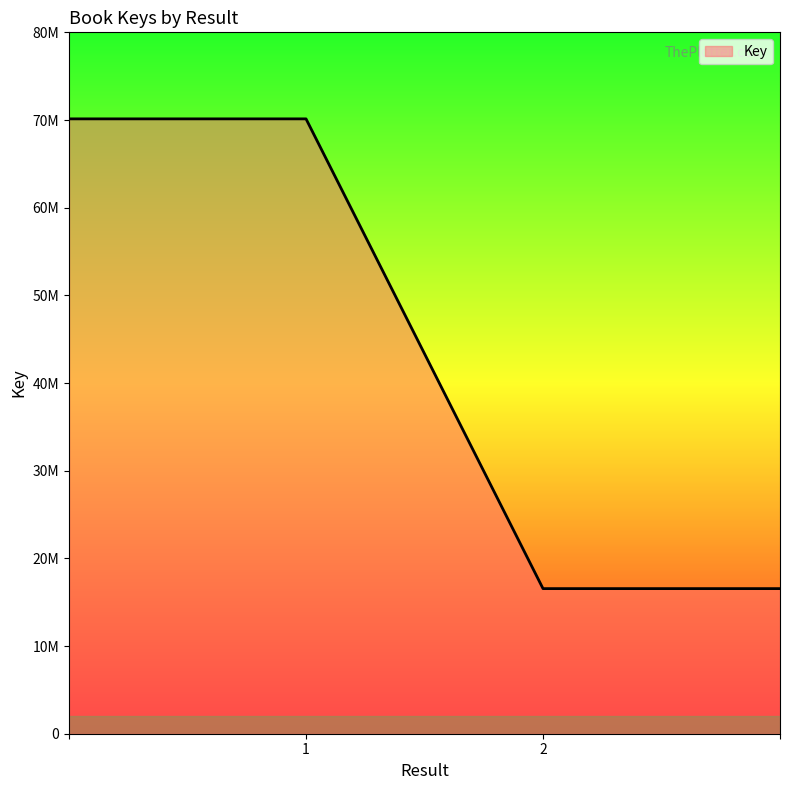

Does the chart display data point markers on the line(s)?

No